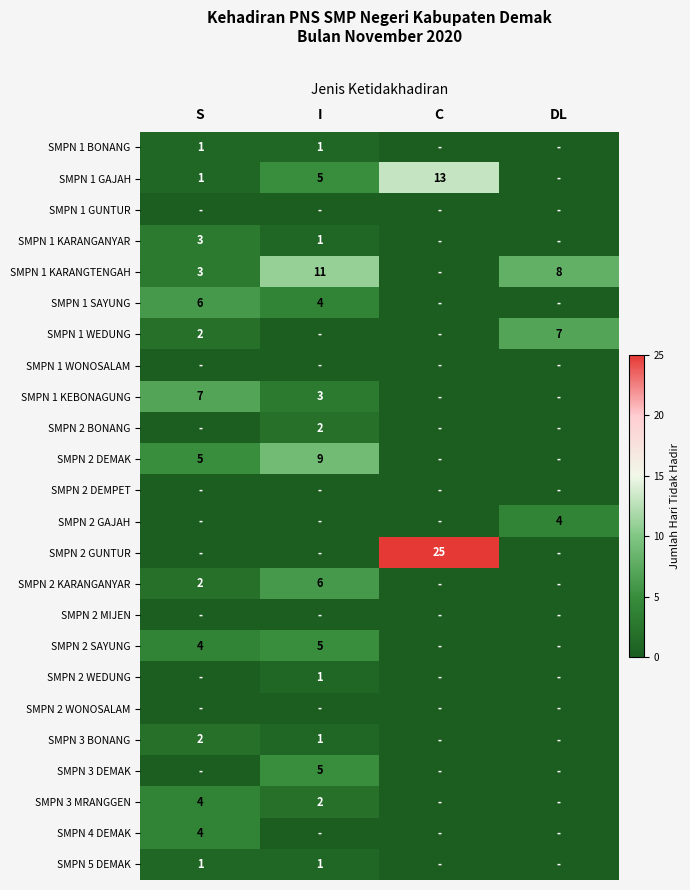

Which label corresponds to the largest value in the chart?

C